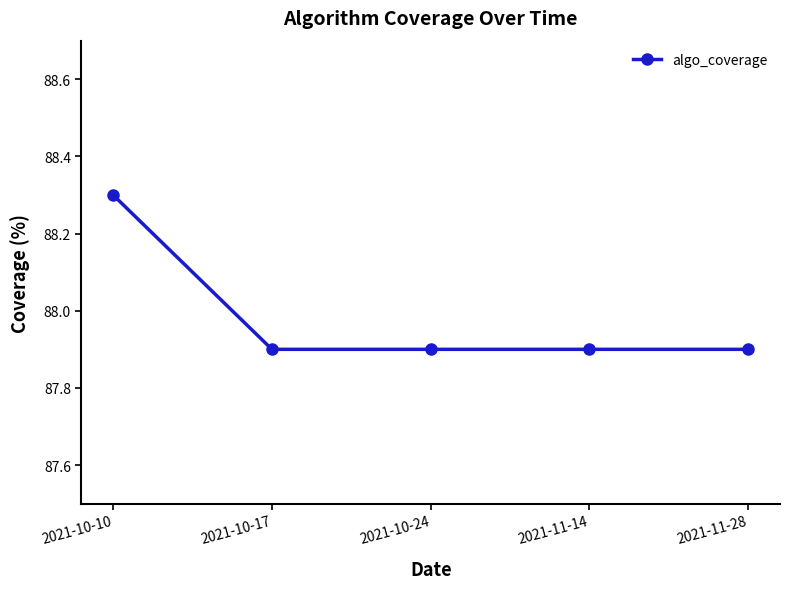

What is the change in value from 2021-10-10 to 2021-11-28?

-0.4